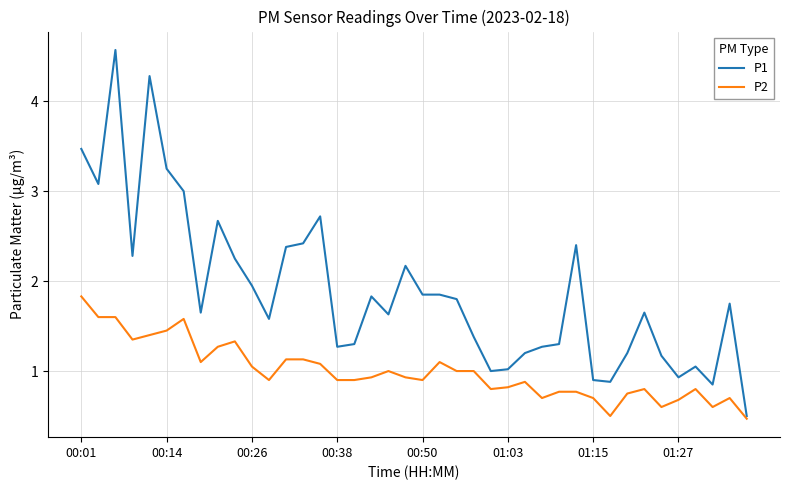

Which series has the widest spread of values?

P1